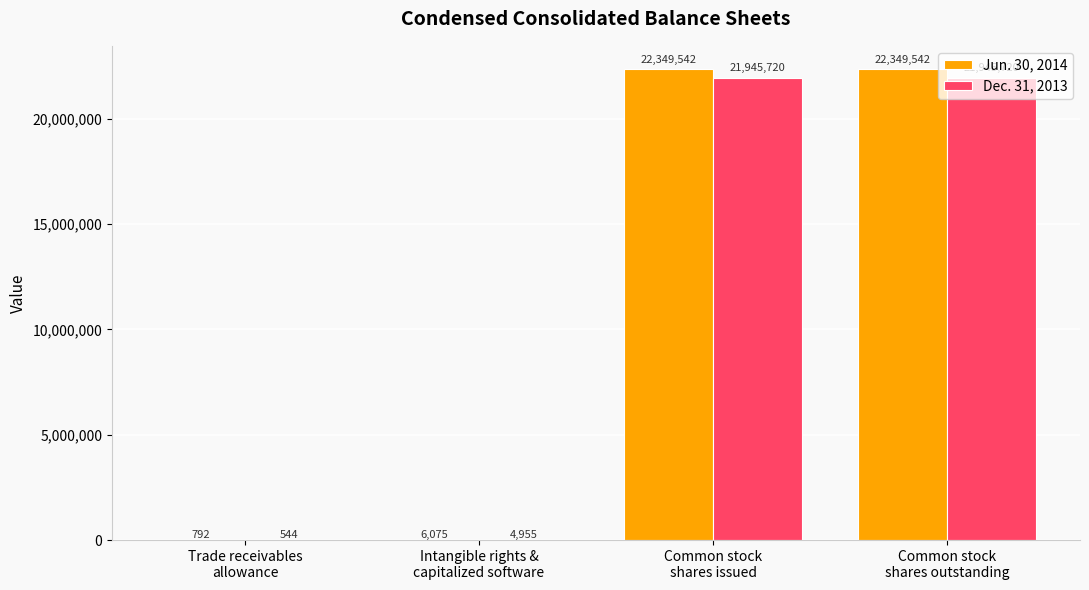

What is the maximum value for Dec. 31, 2013?

21945720